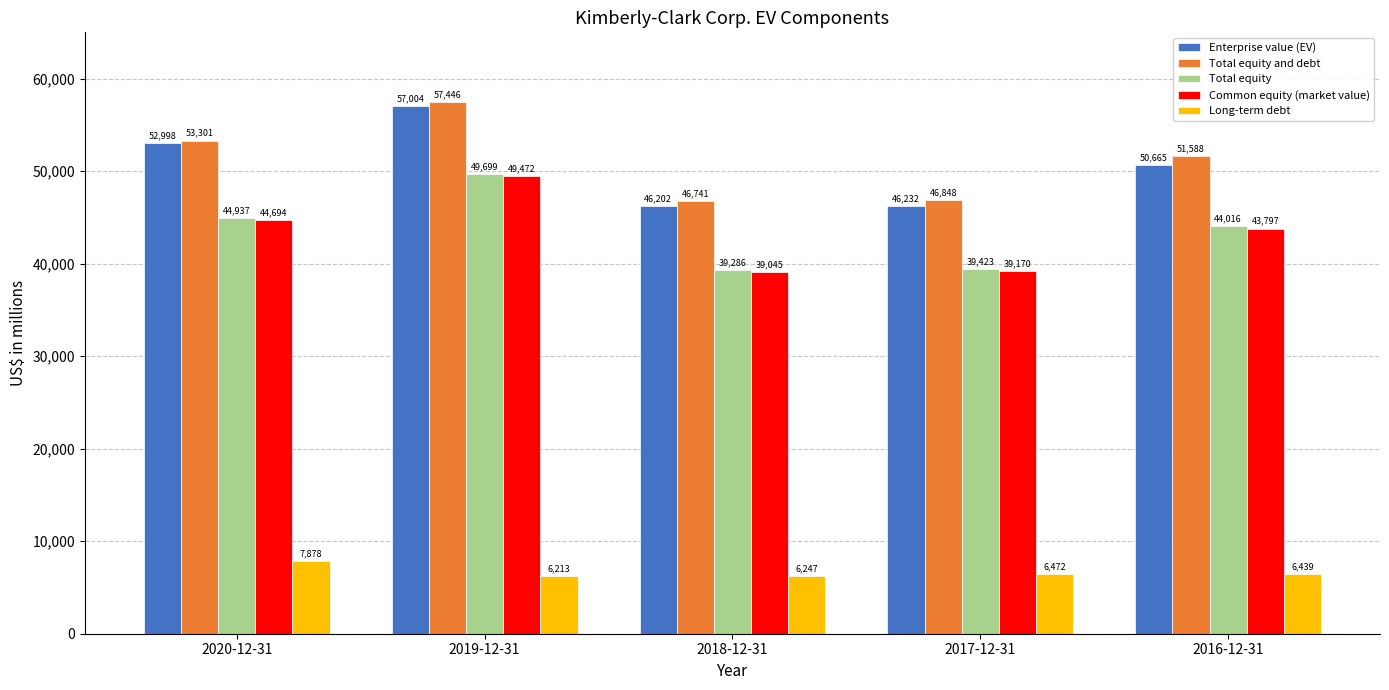

What is the maximum value for Total equity and debt?

57446